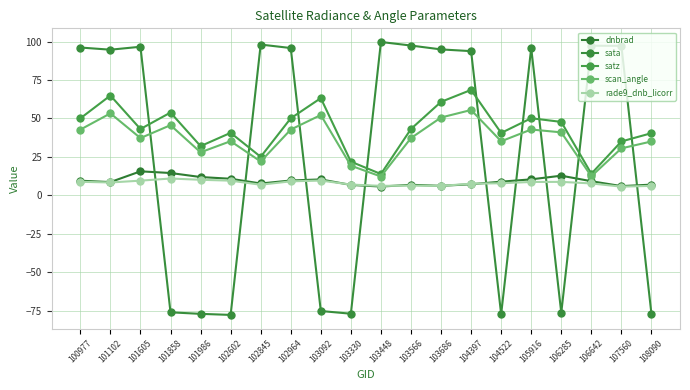

At which category is the sum across all series the highest?

104397